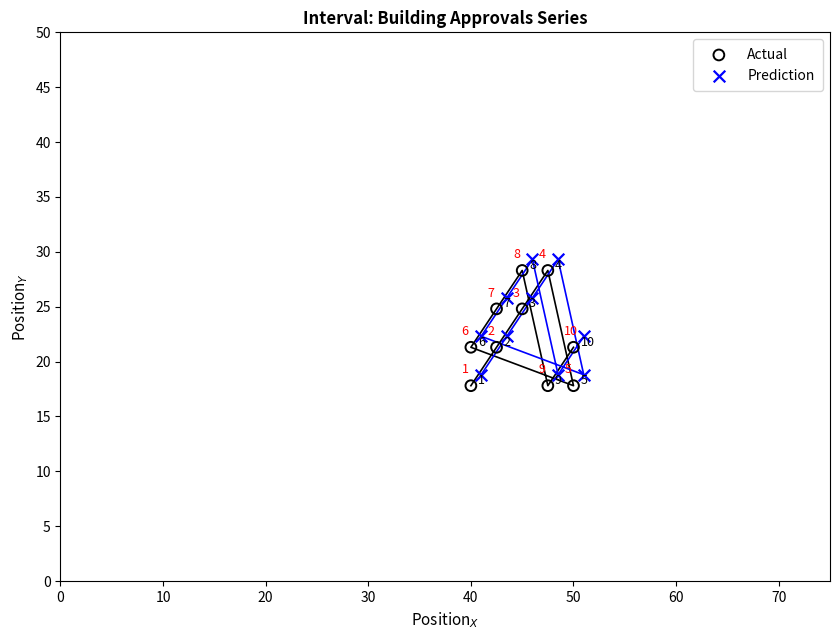

Which series contains the lowest Y value?

Actual